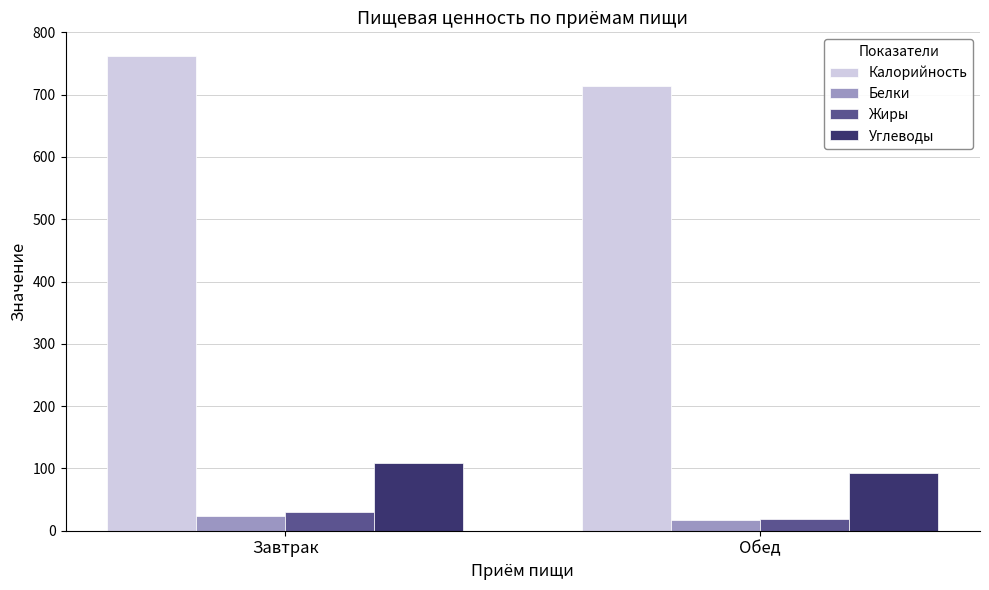

Rank the series by their maximum value, from highest to lowest.

Калорийность, Углеводы, Жиры, Белки